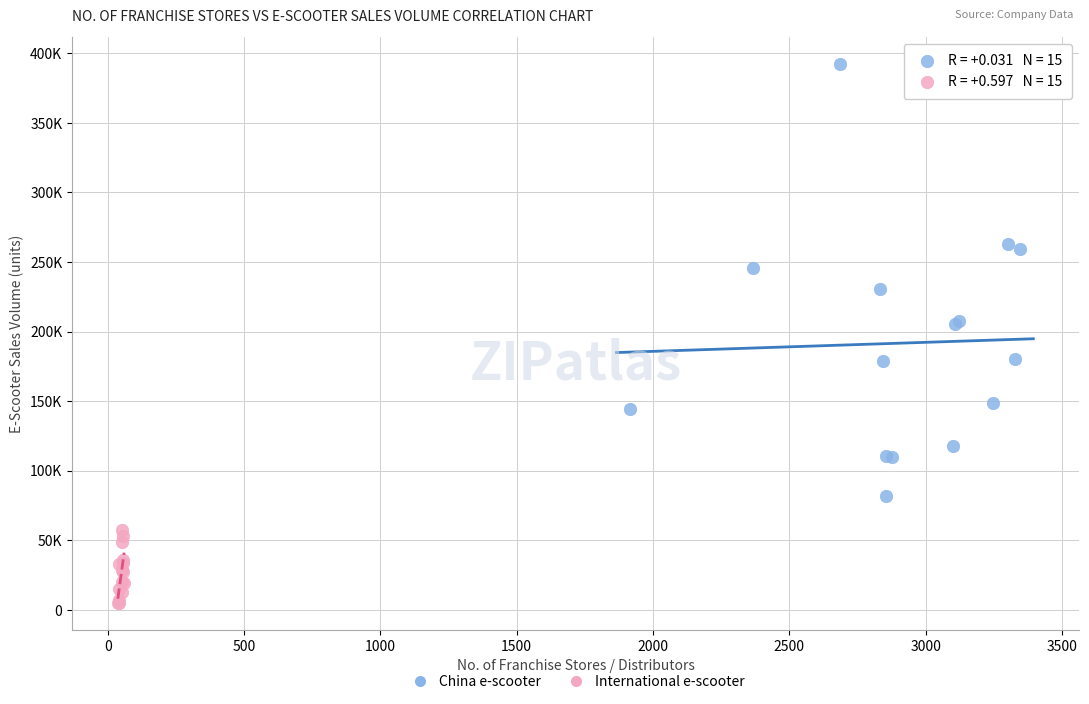

Which series reaches the maximum Y coordinate?

China e-scooter